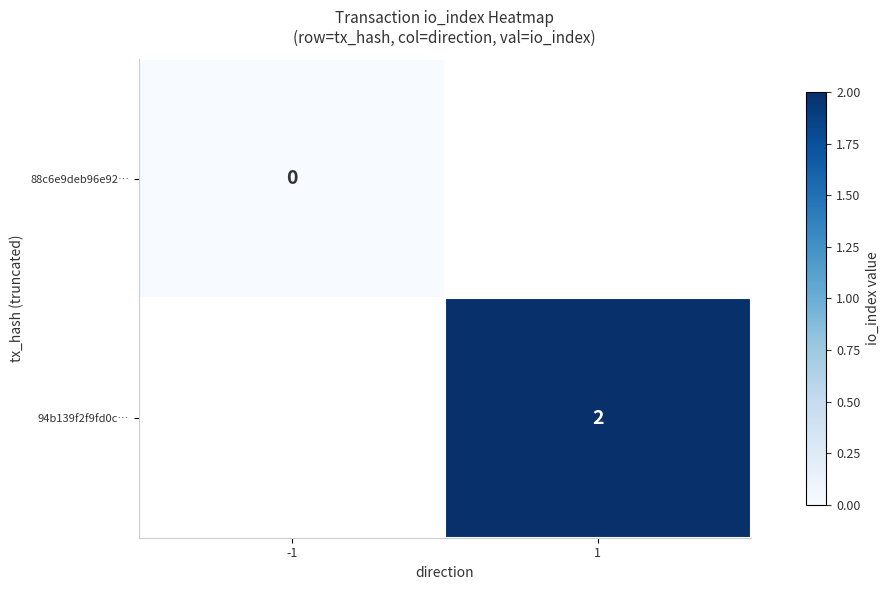

The 94b139f2f9fd0c… series shows 2 at 1. True or false?

True